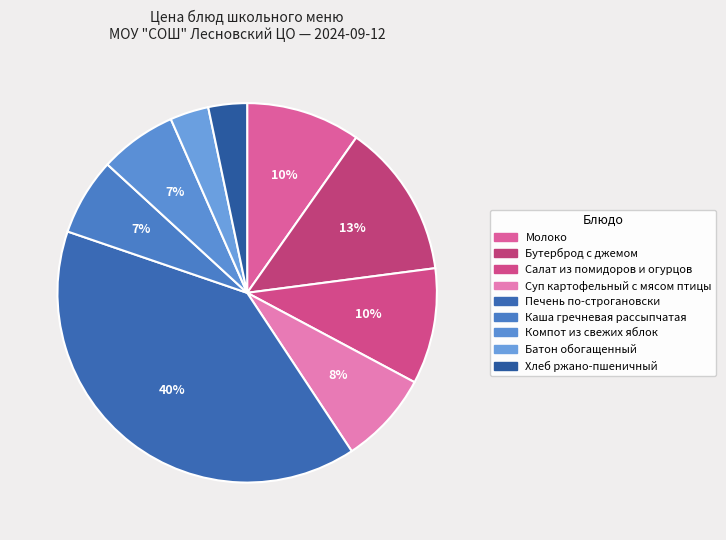

To the nearest percent, what percentage of the pie is Хлеб ржано-пшеничный?

3%